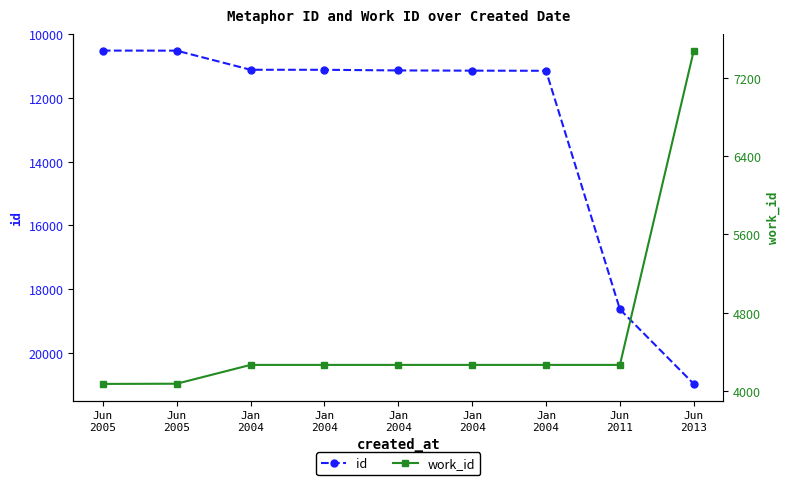

Which series has the largest range (max minus min)?

id